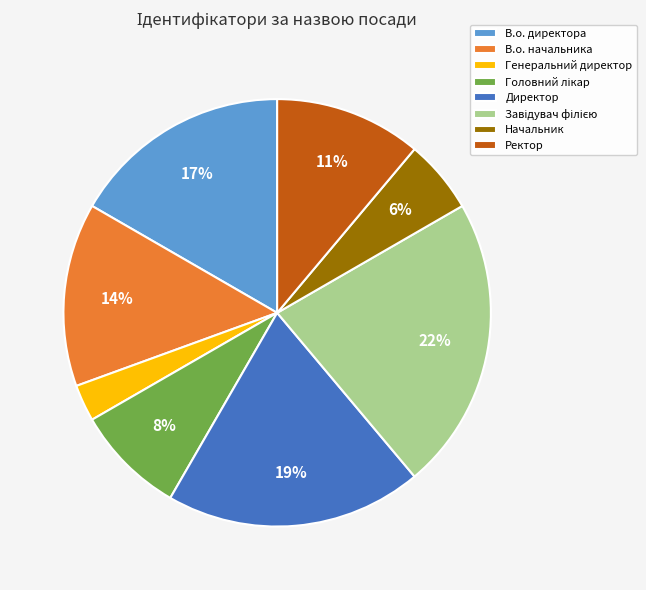

Is it true that Начальник is 6% of the pie?

True